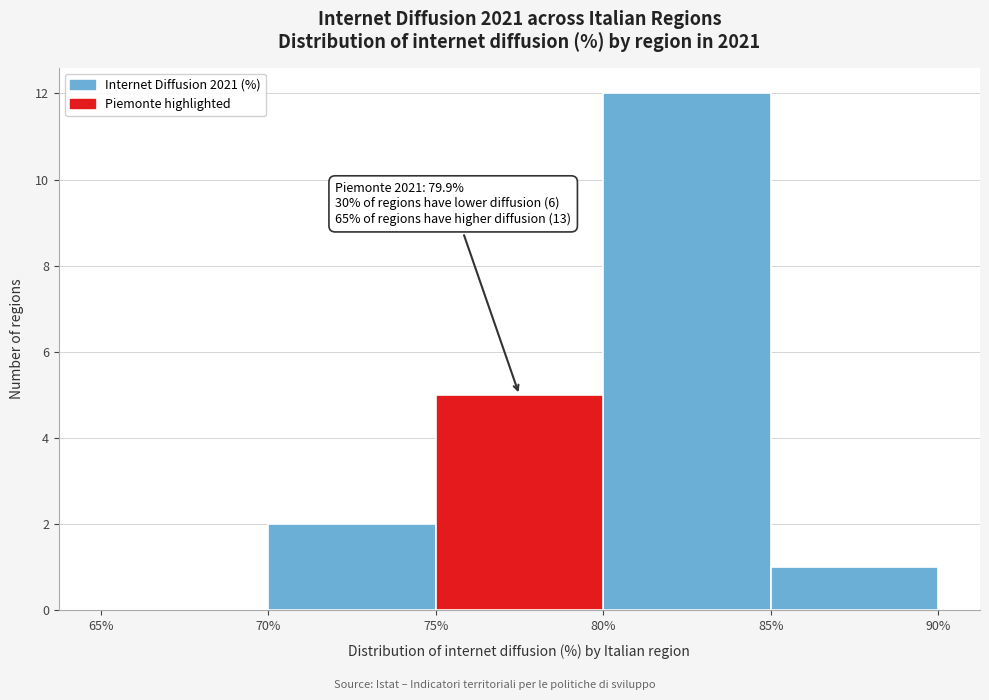

Over which range of the x-axis is the bar tallest?

80% to 85%